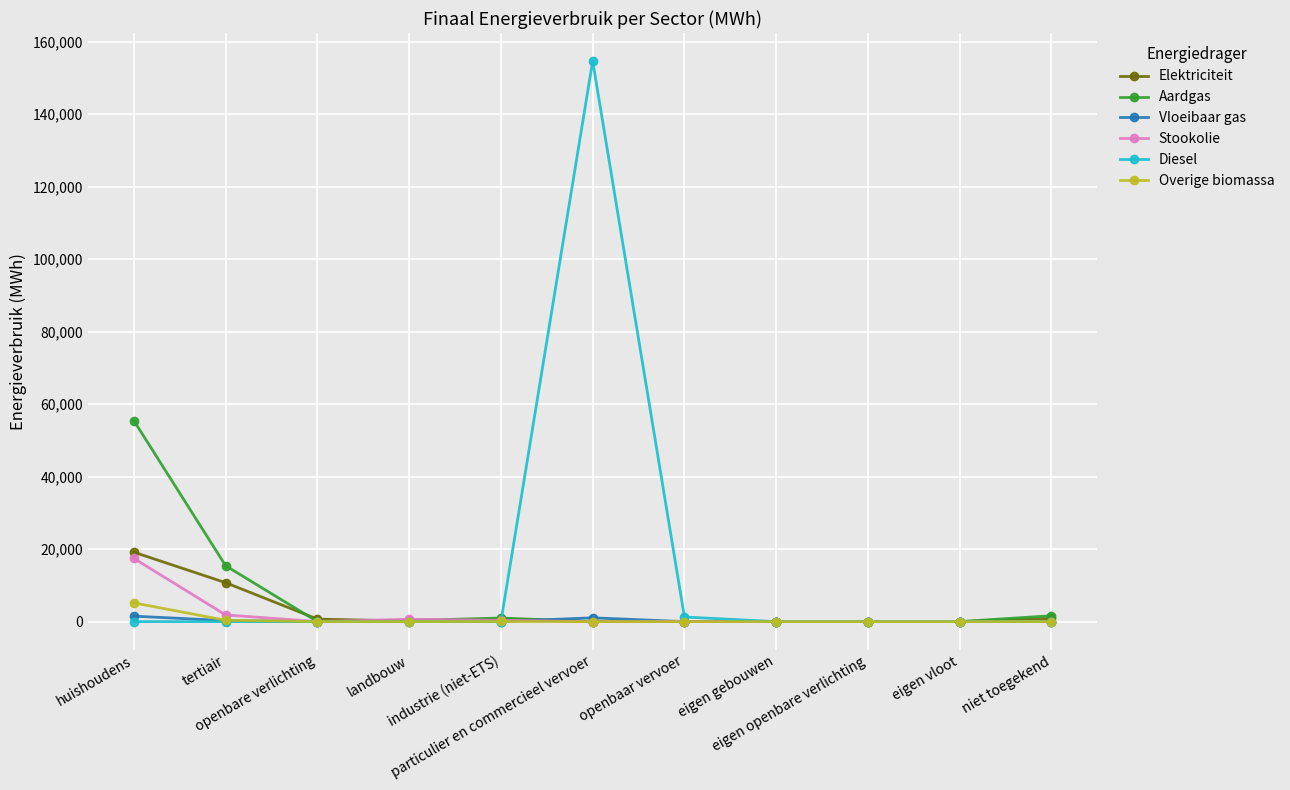

What is the sum of the Stookolie values at industrie (niet-ETS) and openbare verlichting?

364.2